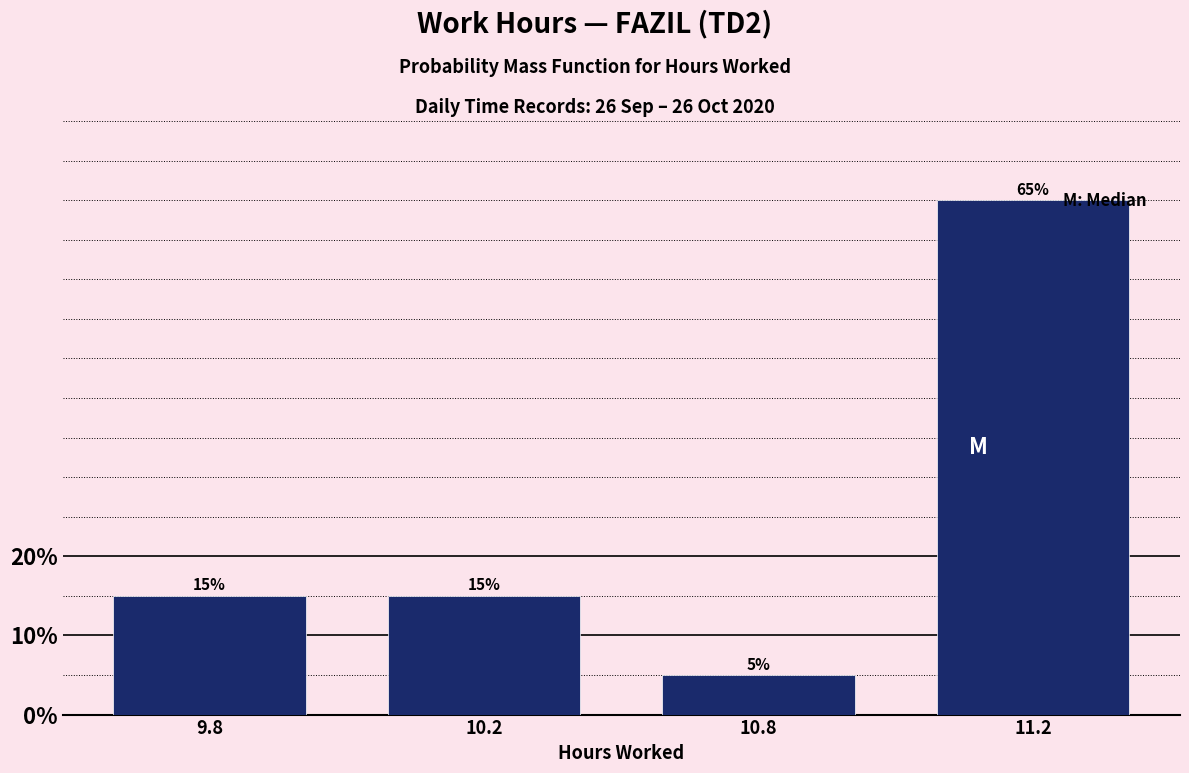

Reading left to right, list all the values displayed in this chart.

15	15	5	65